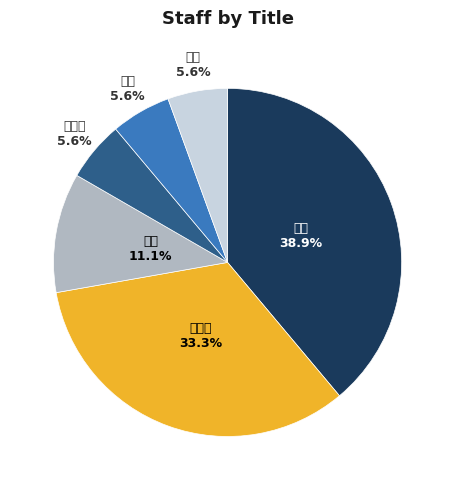

What is the ratio of the value at 教授 to the value at 助手?

3.5